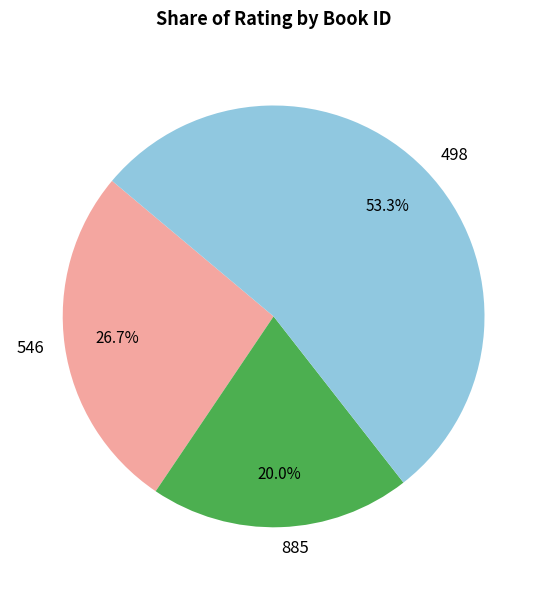

To the nearest percent, what percentage of the pie is 885?

20%